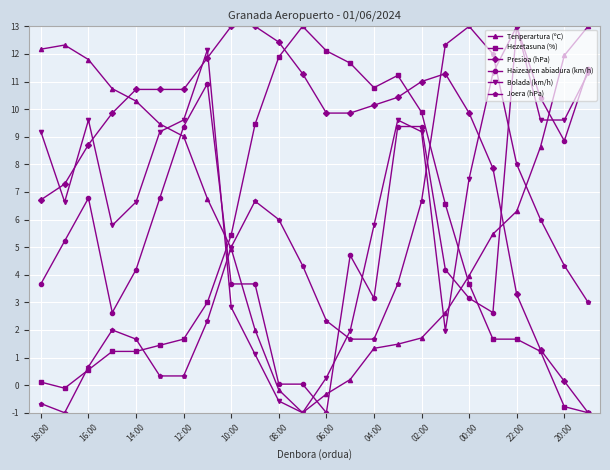

How many interior local peaks does the Bolada (km/h) series have?

4